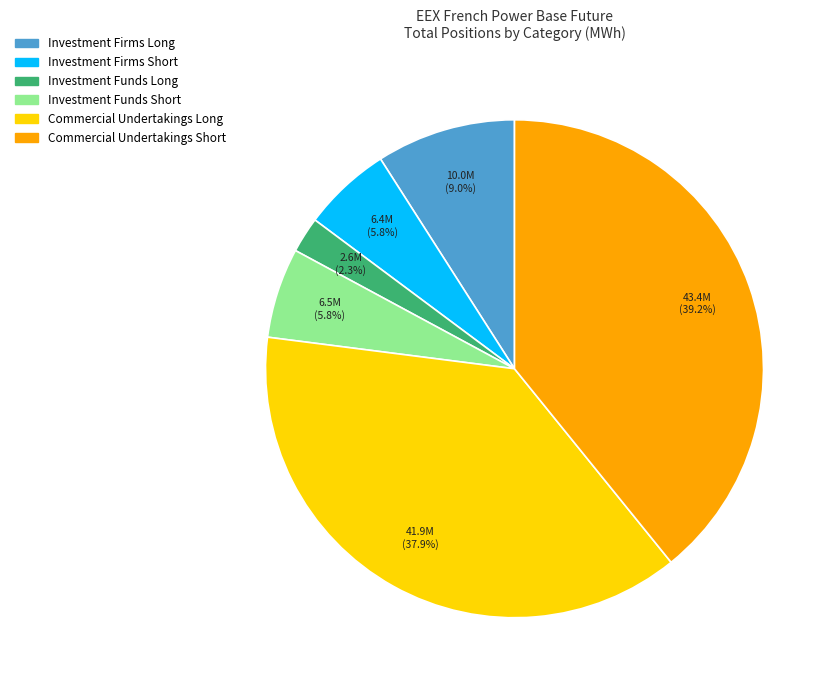

To the nearest percent, what is the combined percentage of Investment Firms Short and Commercial Undertakings Short?

45%